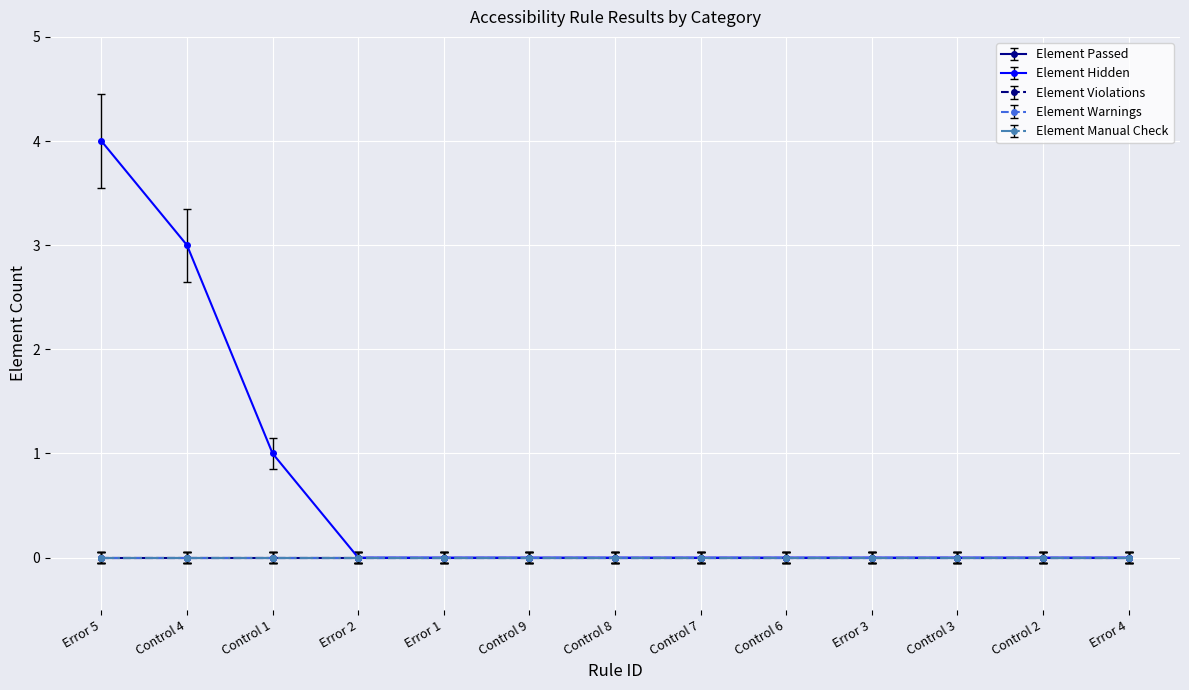

Where is Element Hidden nearest to the value 2?

Control 4